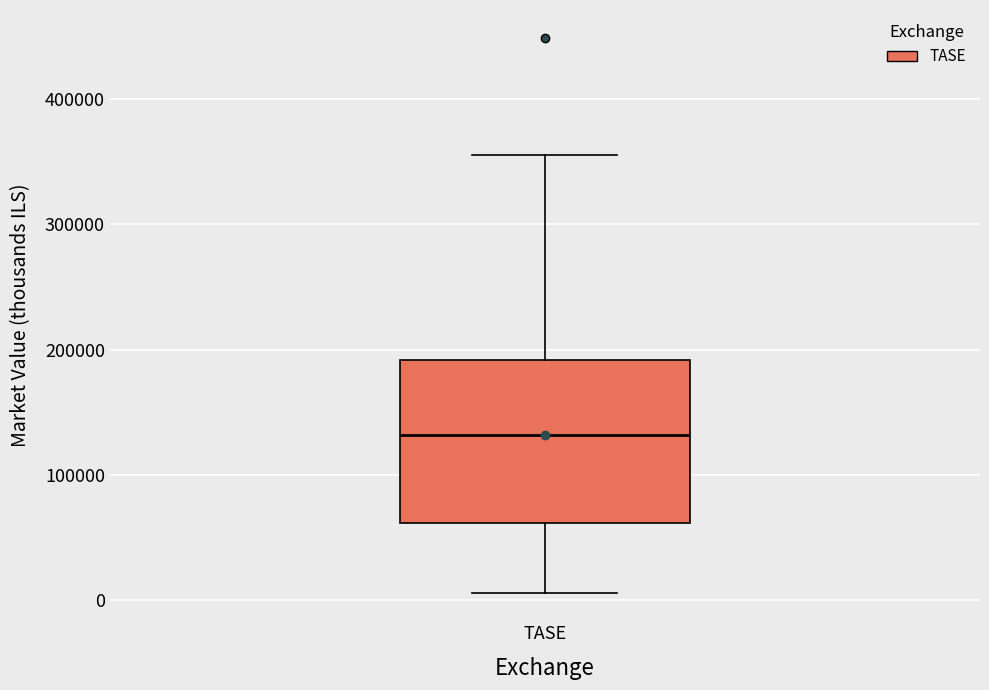

Read this box plot against the y-axis: the position of the median line, the range covered by the box, and the ends of both whiskers. The values are not printed on the chart, so give them approximately, as read against the axis.

median 130000, box 60000 to 190000, whiskers 10000 to 360000